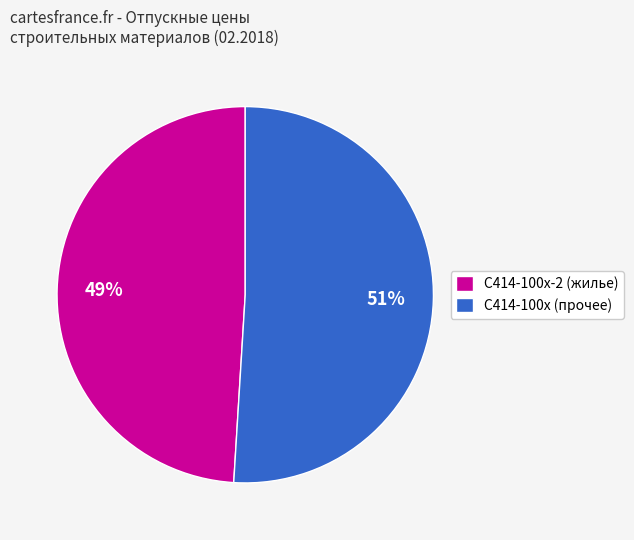

How many slices are in this pie chart?

2